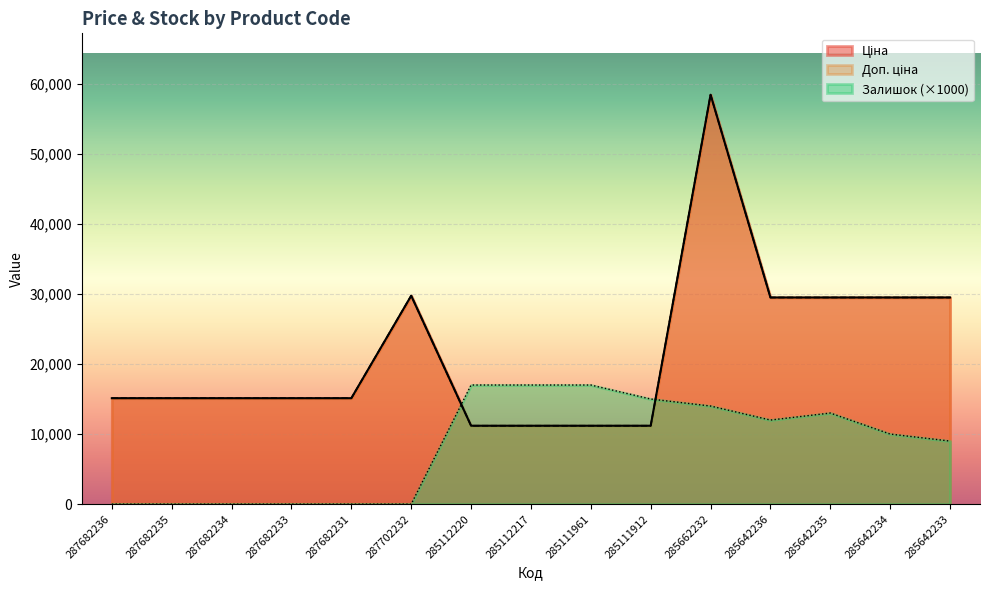

After their last crossing, which series has the higher values: Залишок or Доп. ціна?

Доп. ціна